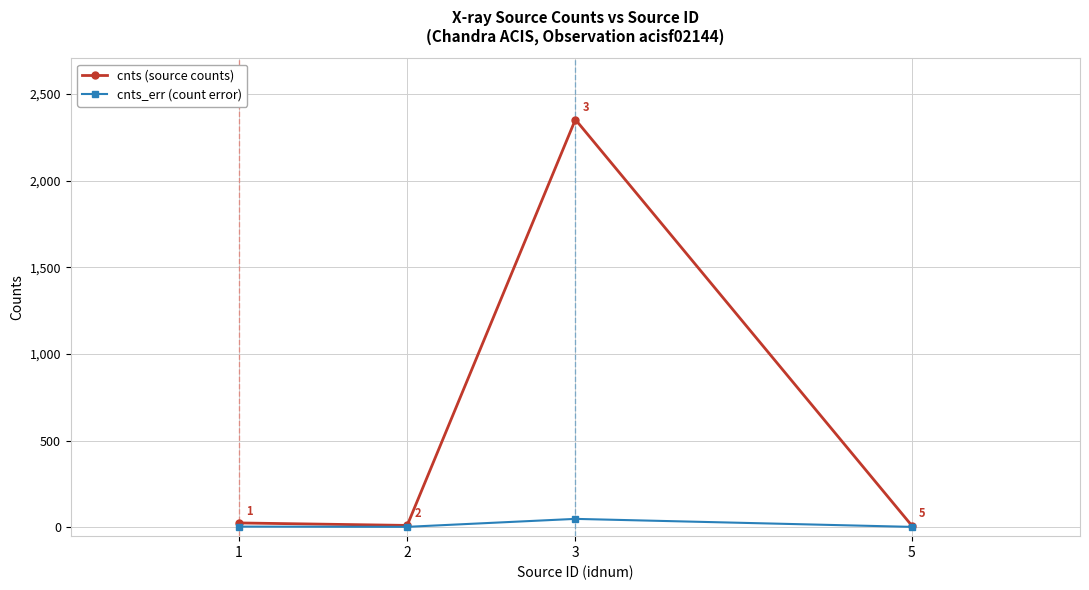

What is the greatest value displayed?

2352.7